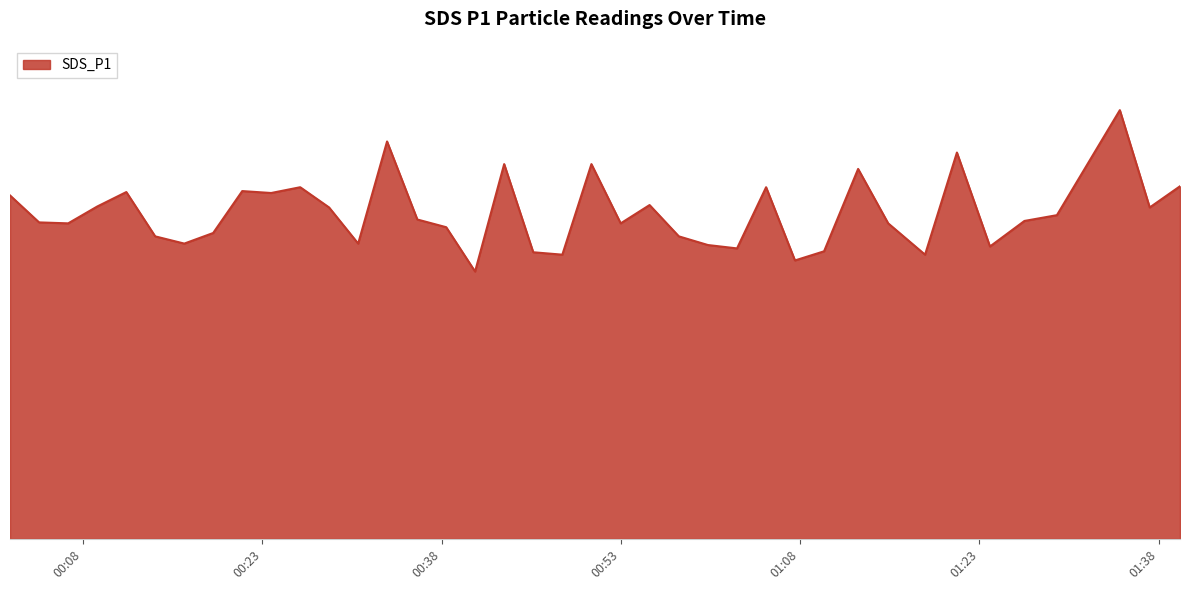

At which label is the value closest to 7?

2023/05/08 00:55:24